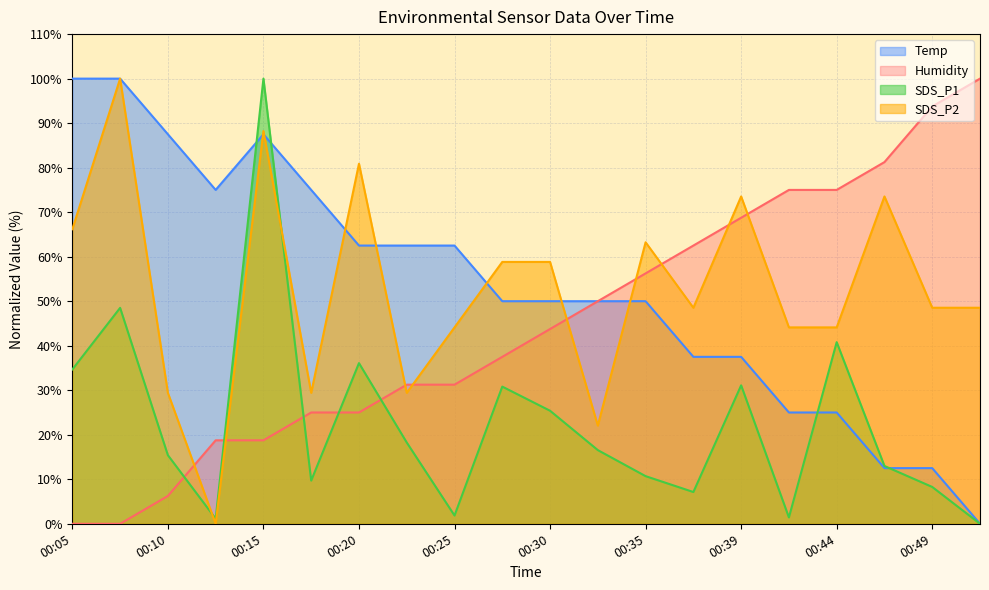

Read the Temp value at 00:49.

12.5